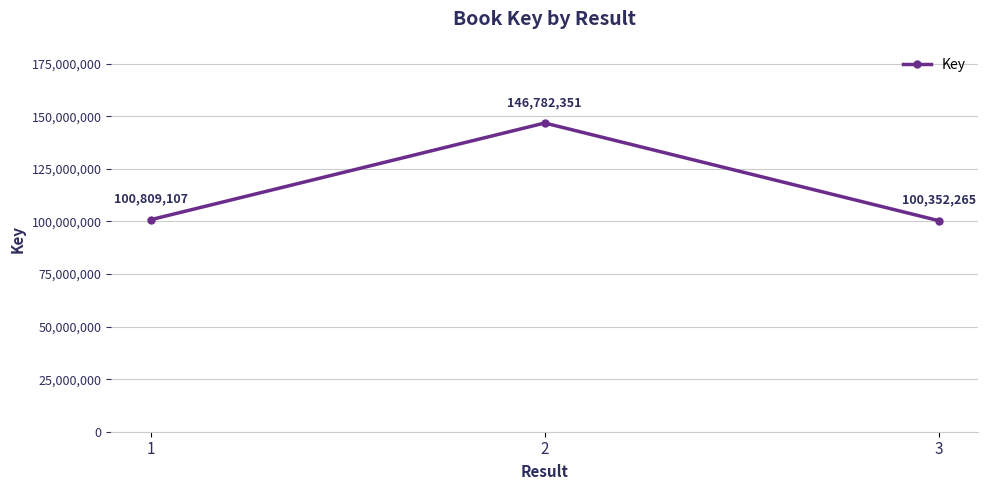

What is the difference between the maximum and minimum values?

46430086